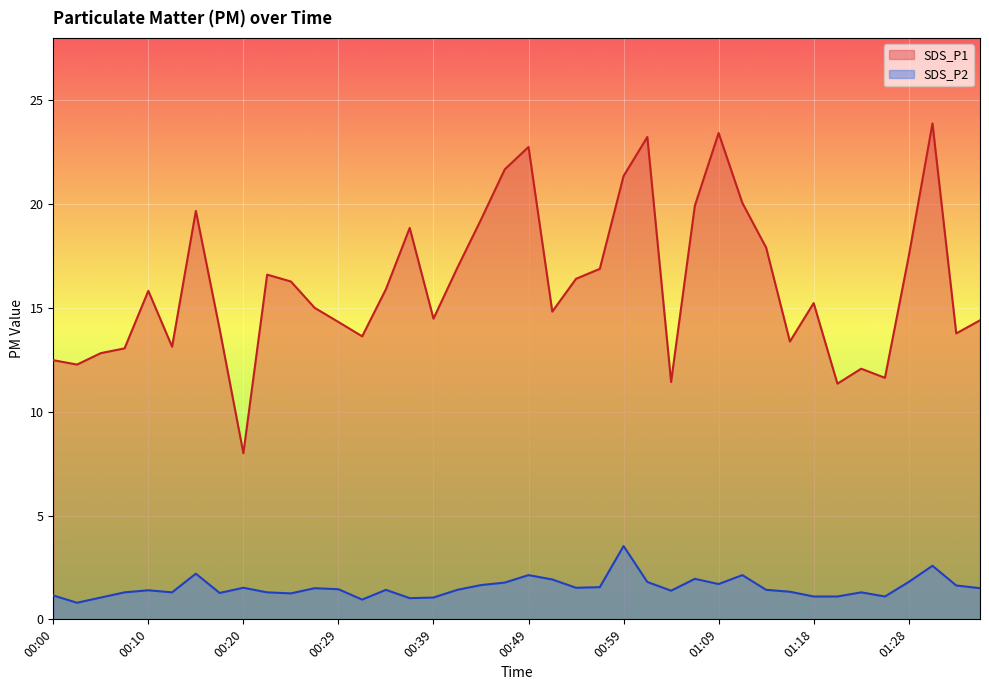

Reading right to left, transcribe all the data shown in this chart.

SDS_P1: 01:36=14.4	01:33=13.8	01:31=23.9	01:28=17.5	01:26=11.6	01:23=12.1	01:21=11.3	01:18=15.2	01:16=13.4	01:14=17.9	01:11=20.1	01:09=23.4	01:06=19.9	01:04=11.4	01:01=23.2	00:59=21.4	00:56=16.9	00:54=16.4	00:52=14.8	00:49=22.8	00:47=21.7	00:44=19.2	00:42=16.9	00:39=14.5	00:37=18.9	00:34=15.9	00:32=13.6	00:29=14.3	00:27=15.0	00:25=16.3	00:22=16.6	00:20=8.0	00:17=14.0	00:15=19.7	00:12=13.1	00:10=15.8	00:07=13.1	00:05=12.8	00:02=12.3	00:00=12.5
SDS_P2: 01:36=1.5	01:33=1.6	01:31=2.6	01:28=1.8	01:26=1.1	01:23=1.3	01:21=1.1	01:18=1.1	01:16=1.3	01:14=1.4	01:11=2.1	01:09=1.7	01:06=1.9	01:04=1.4	01:01=1.8	00:59=3.5	00:56=1.6	00:54=1.5	00:52=1.9	00:49=2.1	00:47=1.8	00:44=1.6	00:42=1.4	00:39=1.1	00:37=1.0	00:34=1.4	00:32=0.9	00:29=1.4	00:27=1.5	00:25=1.2	00:22=1.3	00:20=1.5	00:17=1.3	00:15=2.2	00:12=1.3	00:10=1.4	00:07=1.3	00:05=1.1	00:02=0.8	00:00=1.1